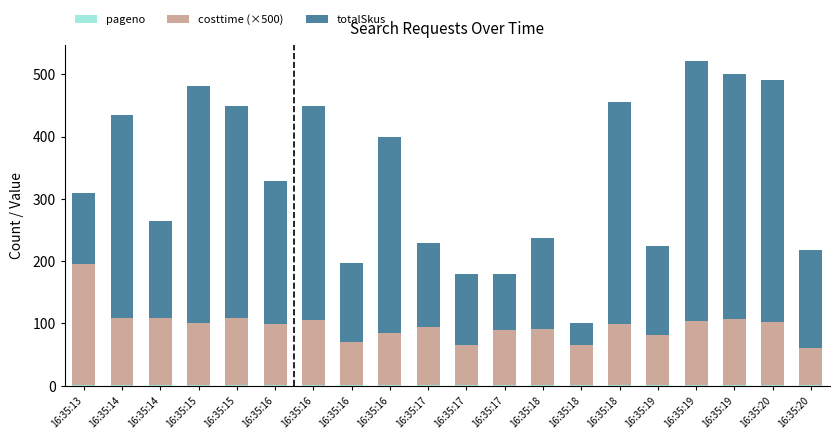

How many categories are shown in the chart?

20